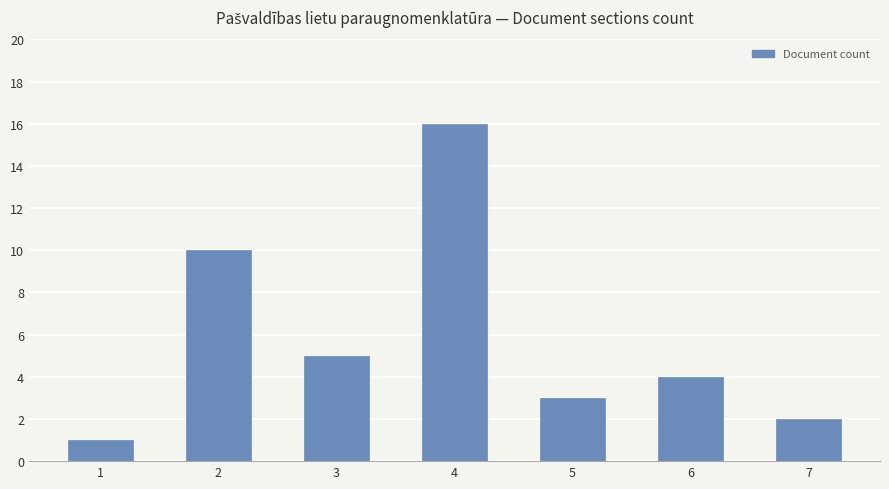

What is the ratio of the value at 4 to the value at 5?

5.3